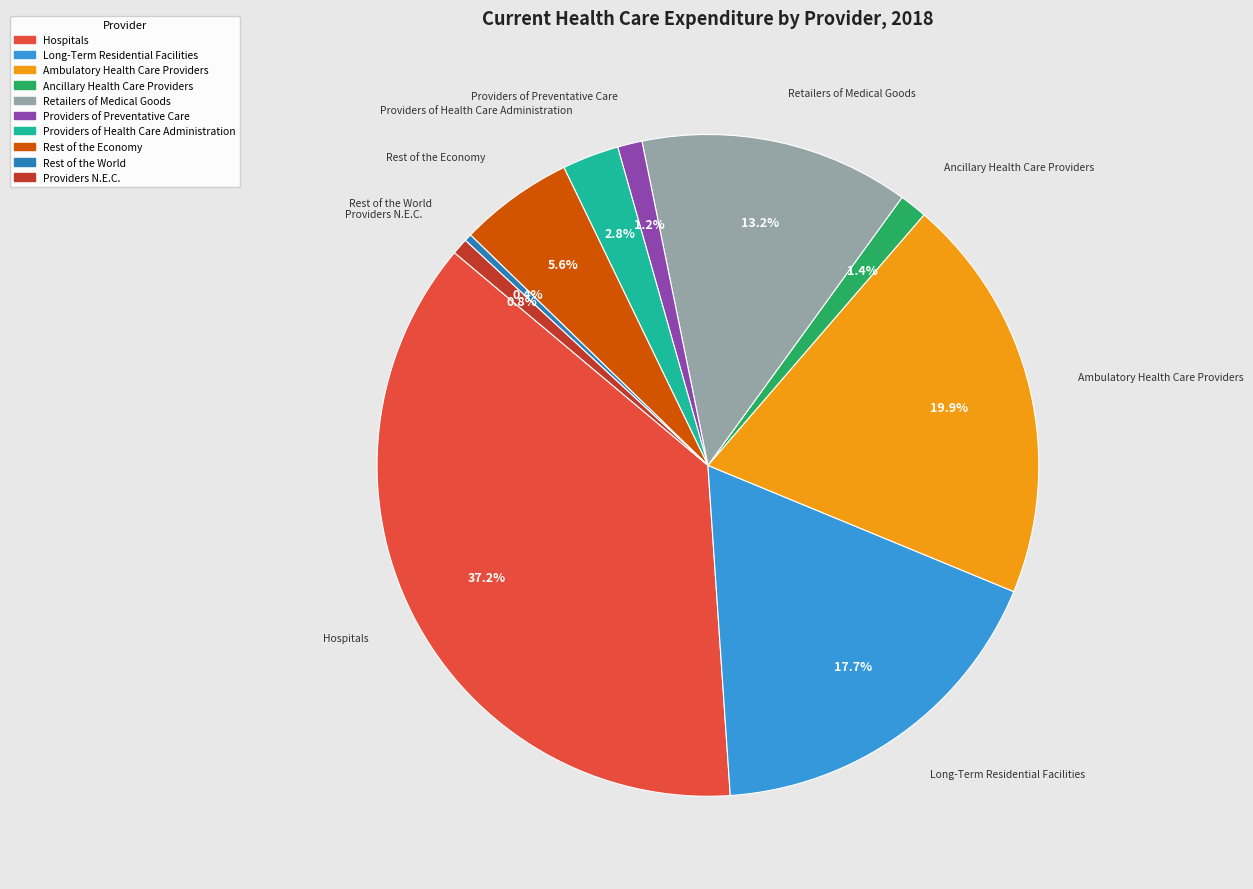

Is Providers N.E.C. the majority of the pie?

No